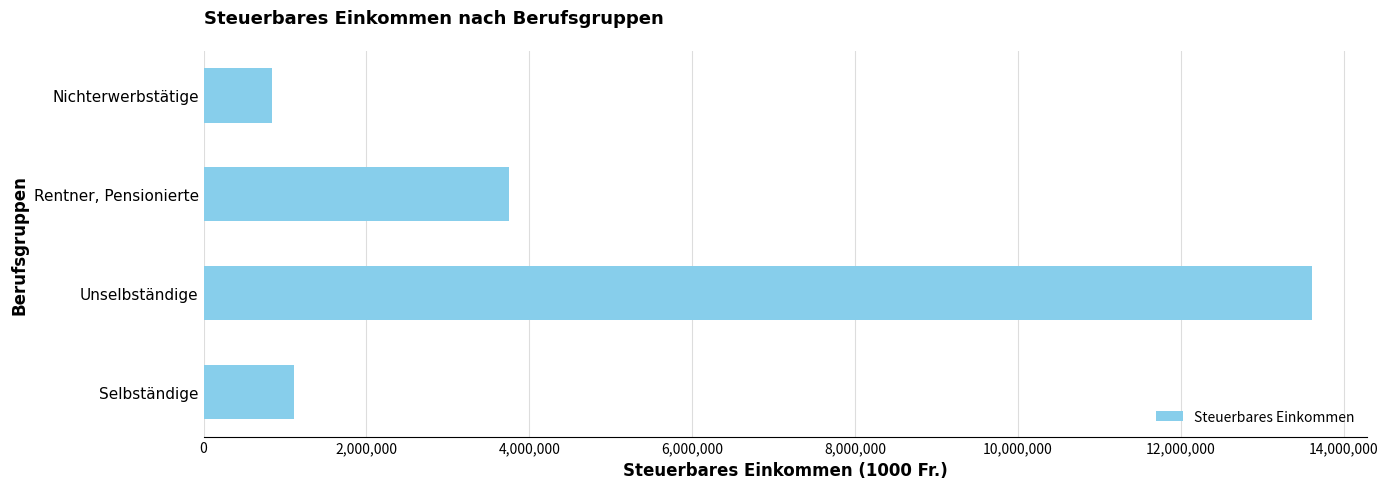

Count the number of data series in this chart.

1